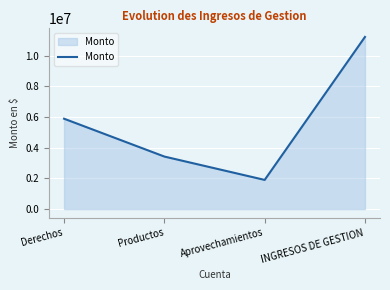

Reading right to left, extract all data points from this chart.

11223883.2	1903905.7	3426461.0	5893516.5